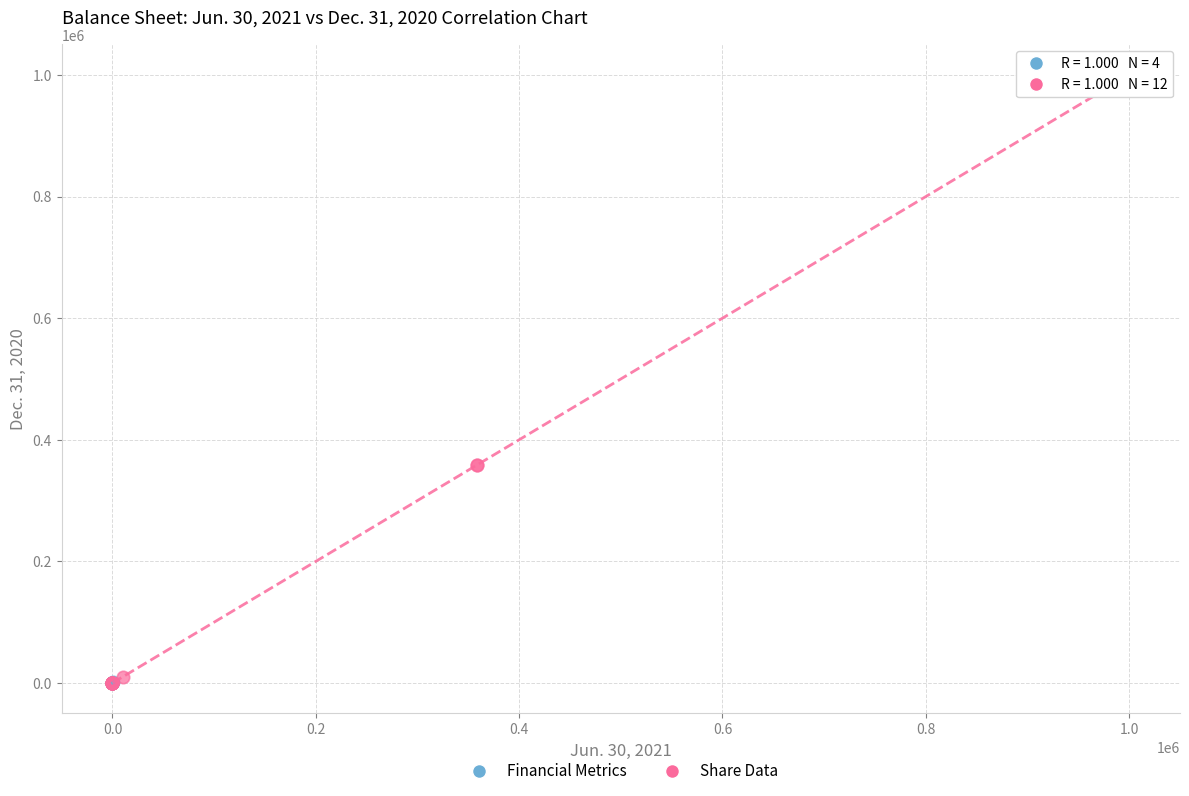

Which series has the widest spread of Y values?

Share Data